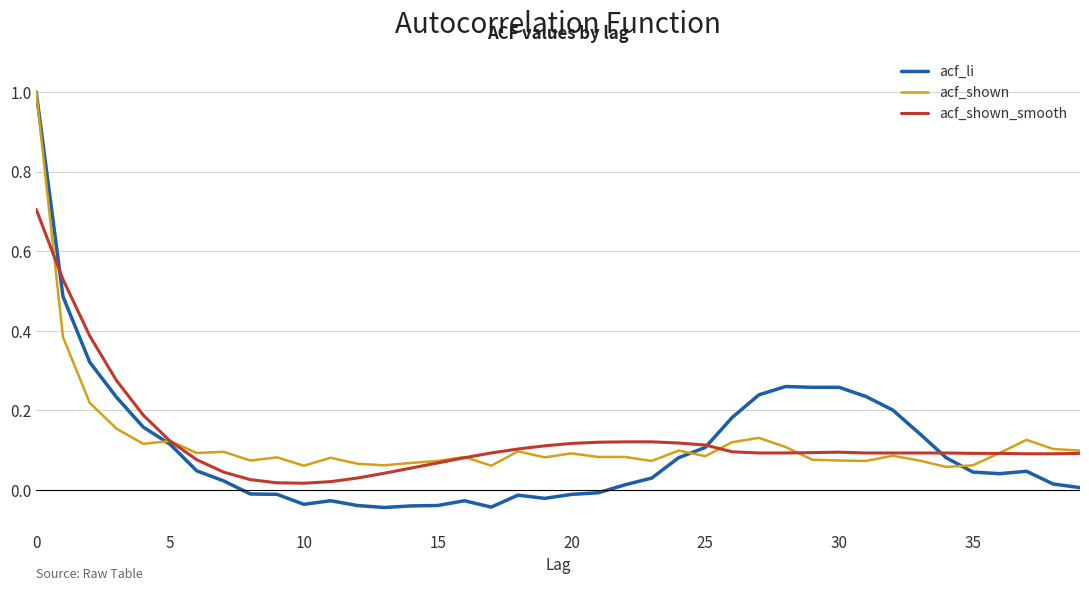

Which series has the widest spread of values?

acf_li